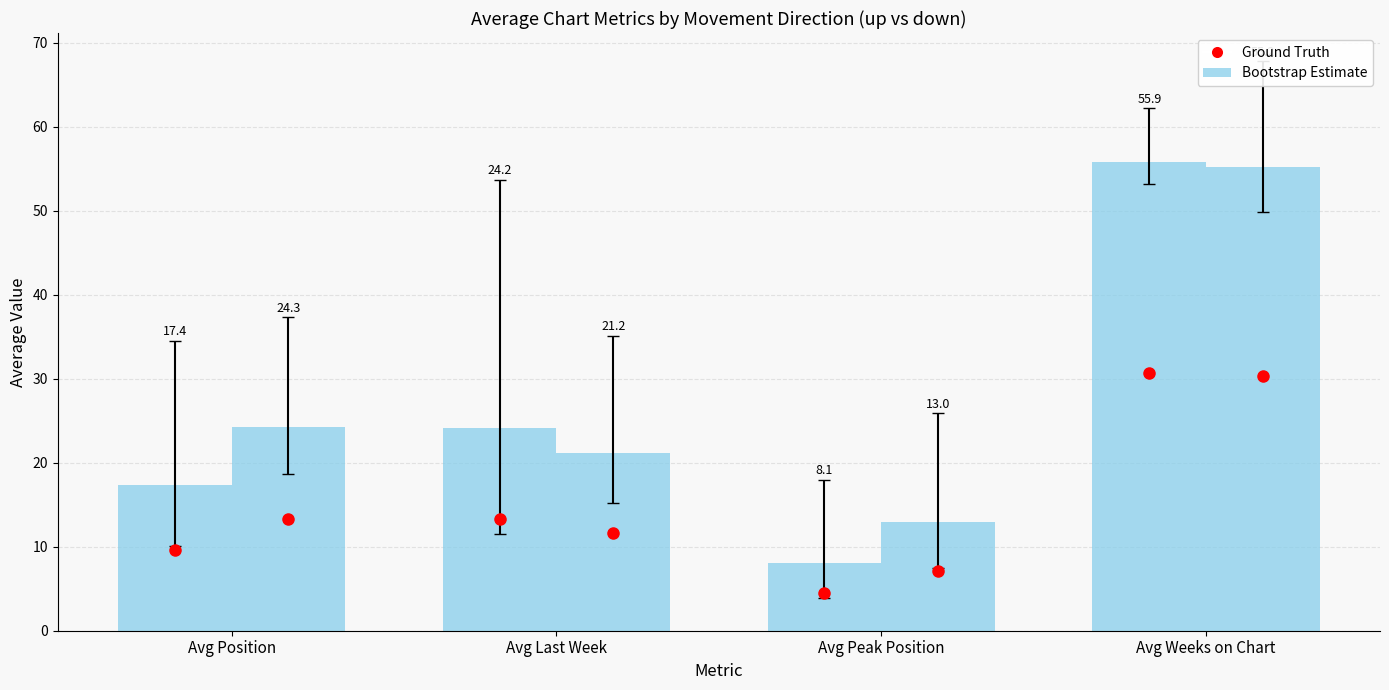

The value of up at Avg Last Week is 36.9. True or false?

False